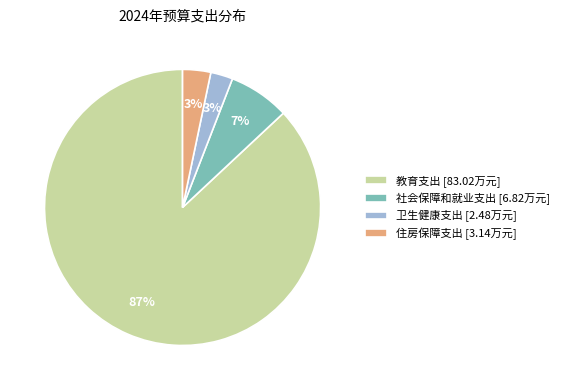

Combined, do 社会保障和就业支出 [6.82万元] and 卫生健康支出 [2.48万元] account for over 50%?

No